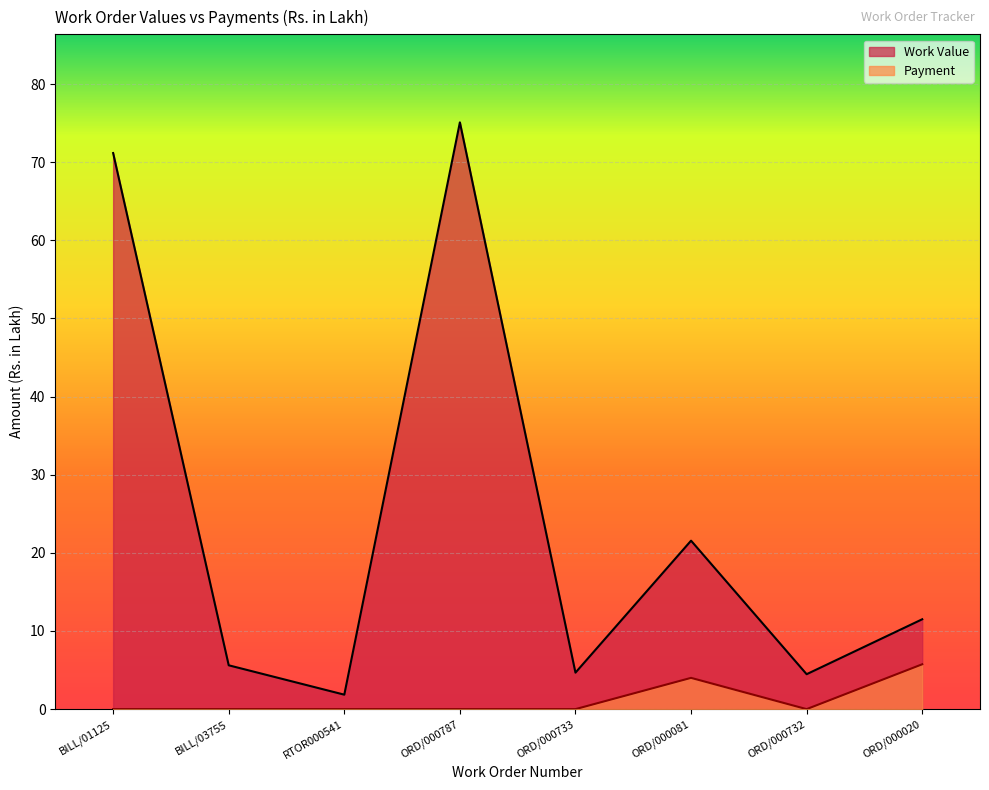

What is the label of the 6th point from the left?

ORD/000081